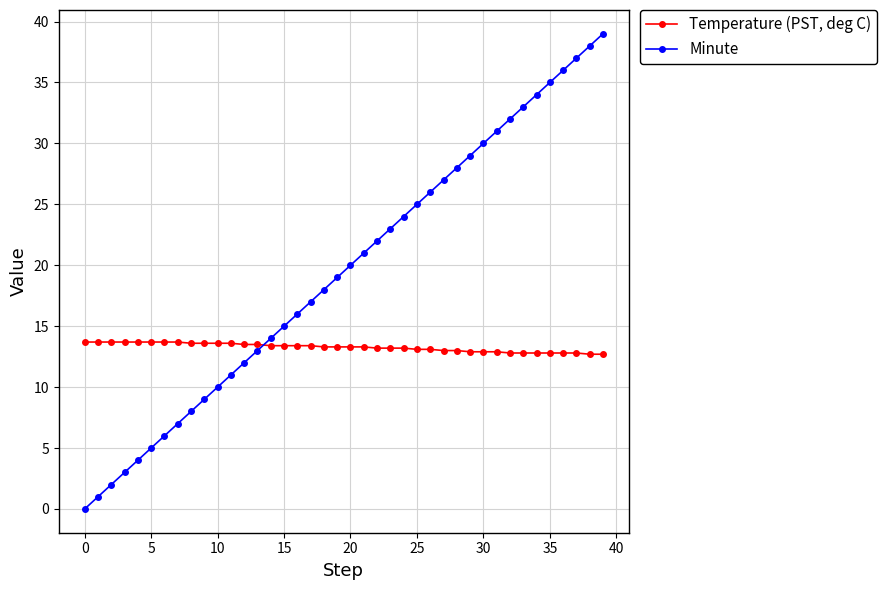

Which series has the largest range (max minus min)?

Minute